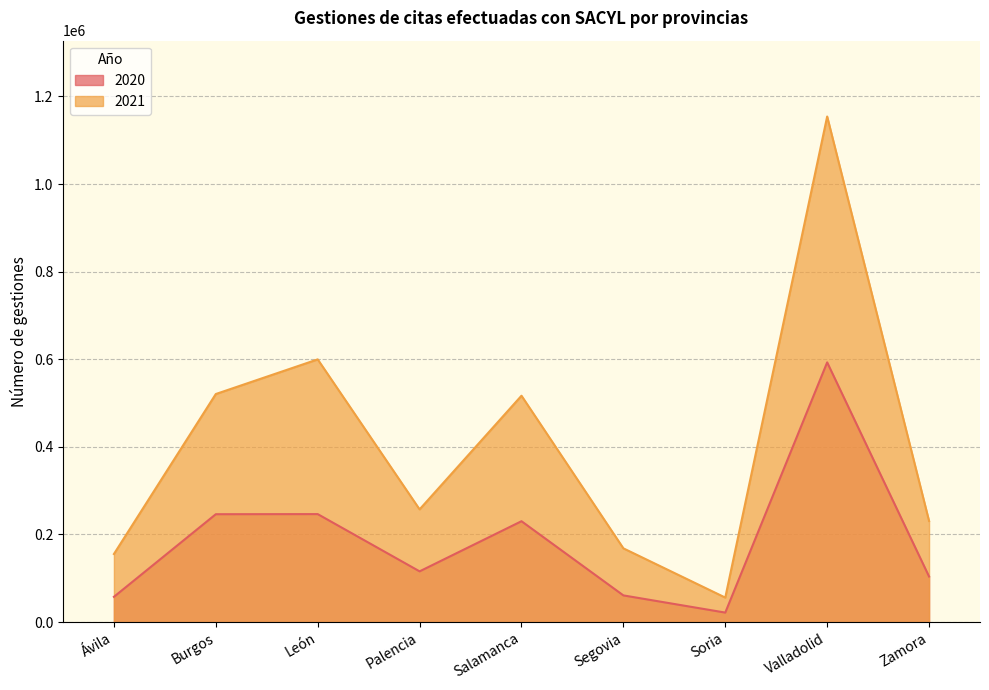

Which series has the largest total across all categories?

2021